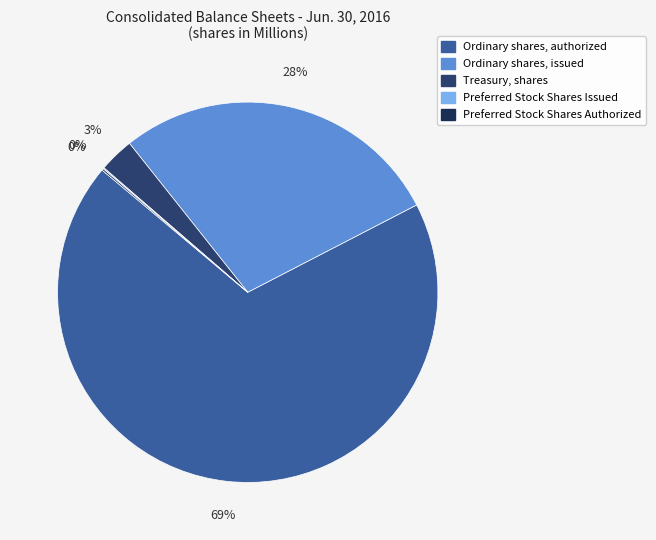

Is Ordinary shares, authorized the majority of the pie?

Yes